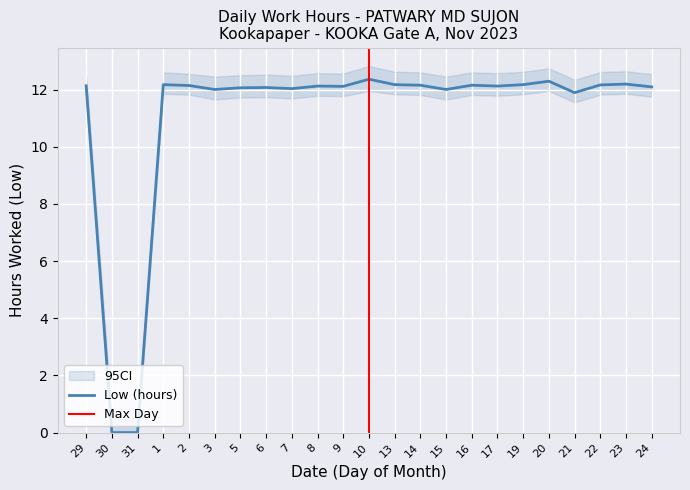

What is the difference between the second highest and minimum values?

12.3